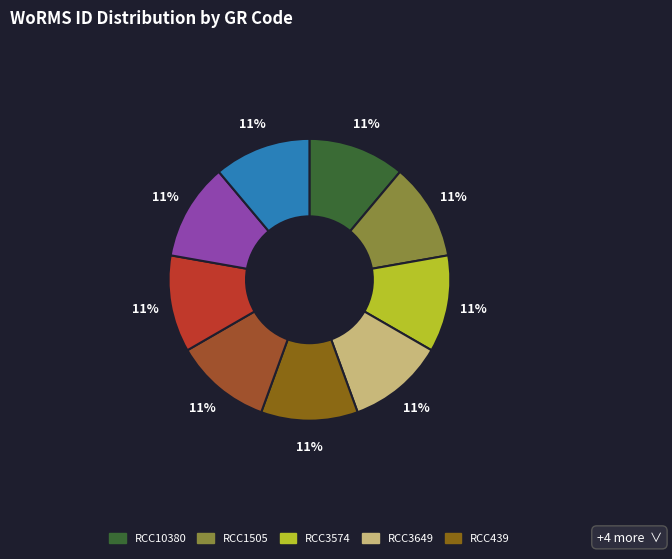

Count the number of slices in the pie.

9